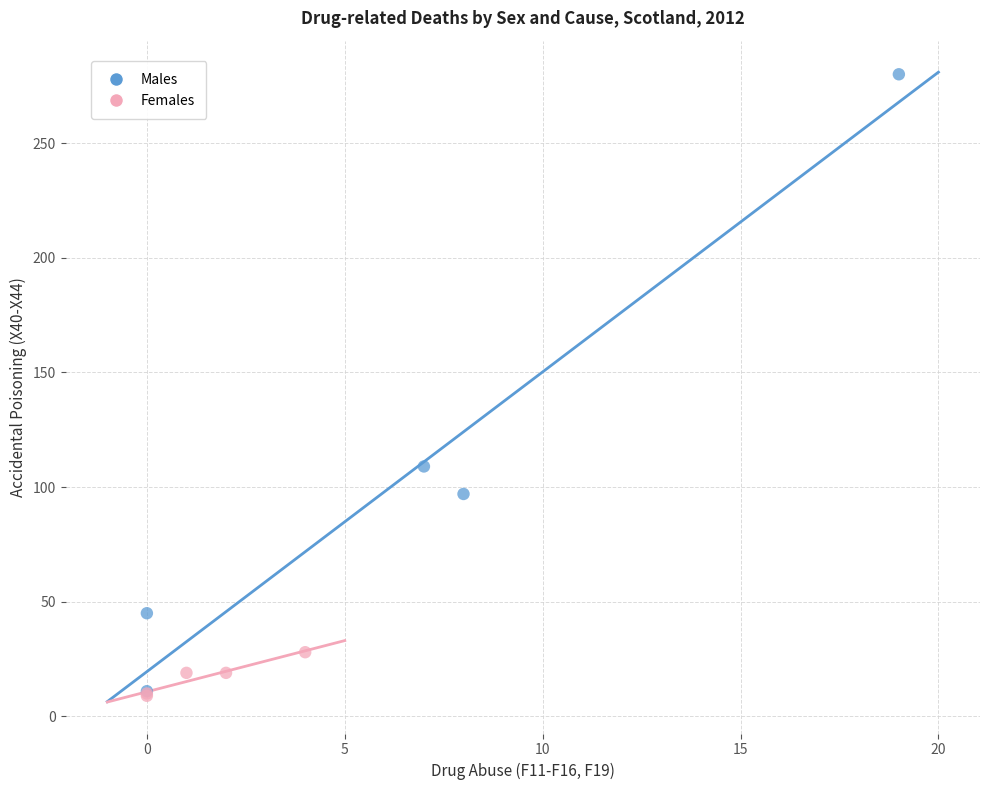

Which series has the widest spread of Y values?

Males